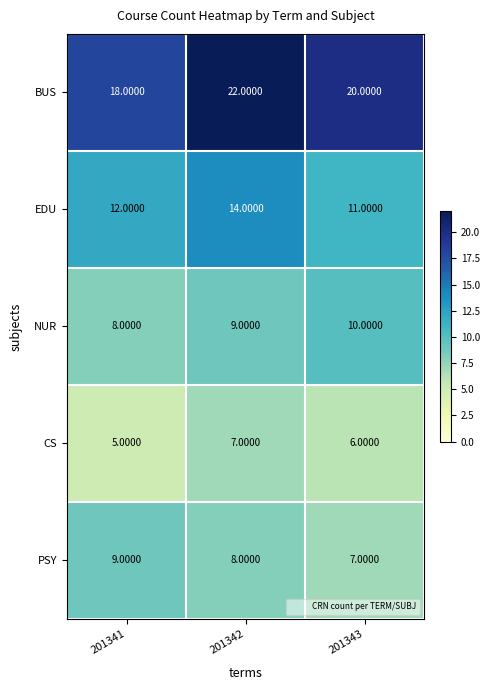

What is the total value across all series at 201343?

54